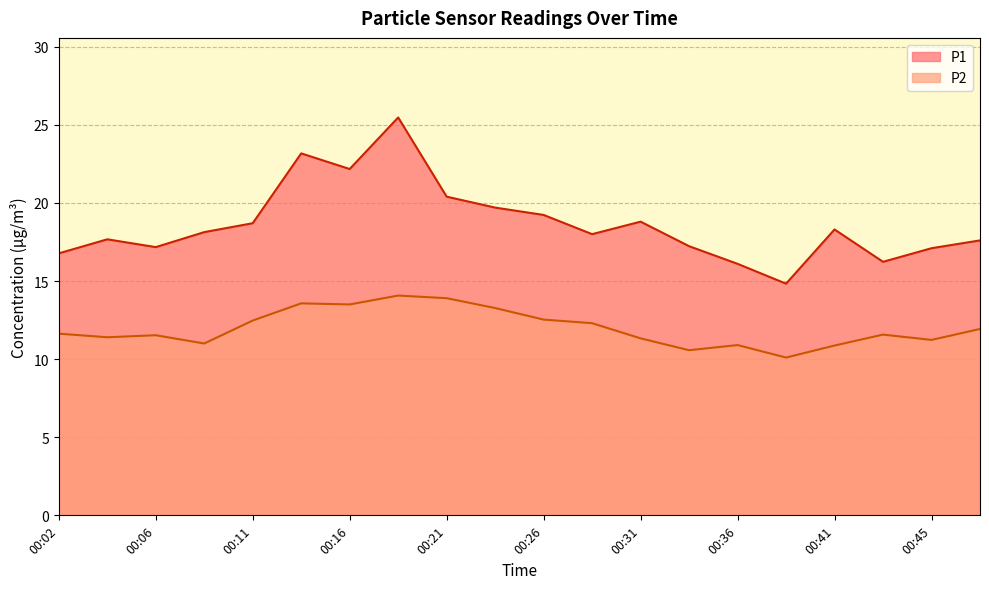

What is the maximum value shown in the chart?

25.5